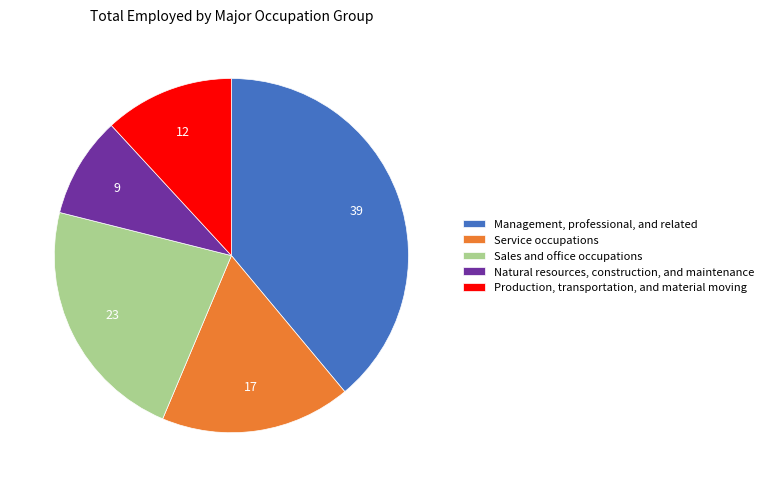

Approximately how many times larger is the value at Management, professional, and related compared to Production, transportation, and material moving?

3.3